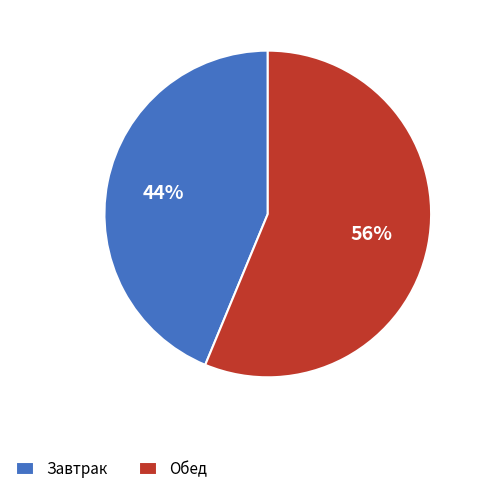

What percentage is the Обед slice, to the nearest percent?

56%